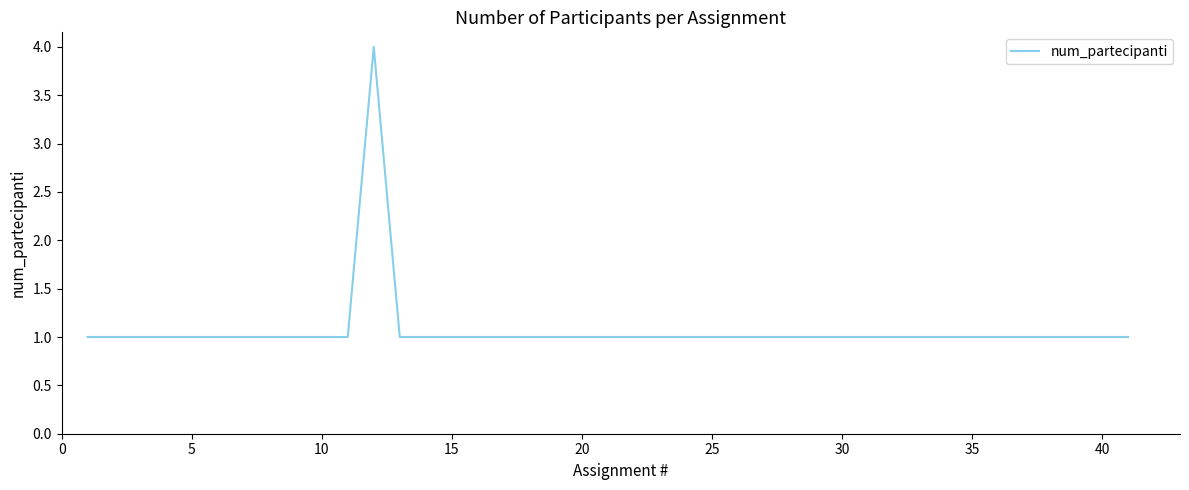

What is the difference between the maximum and minimum values?

3